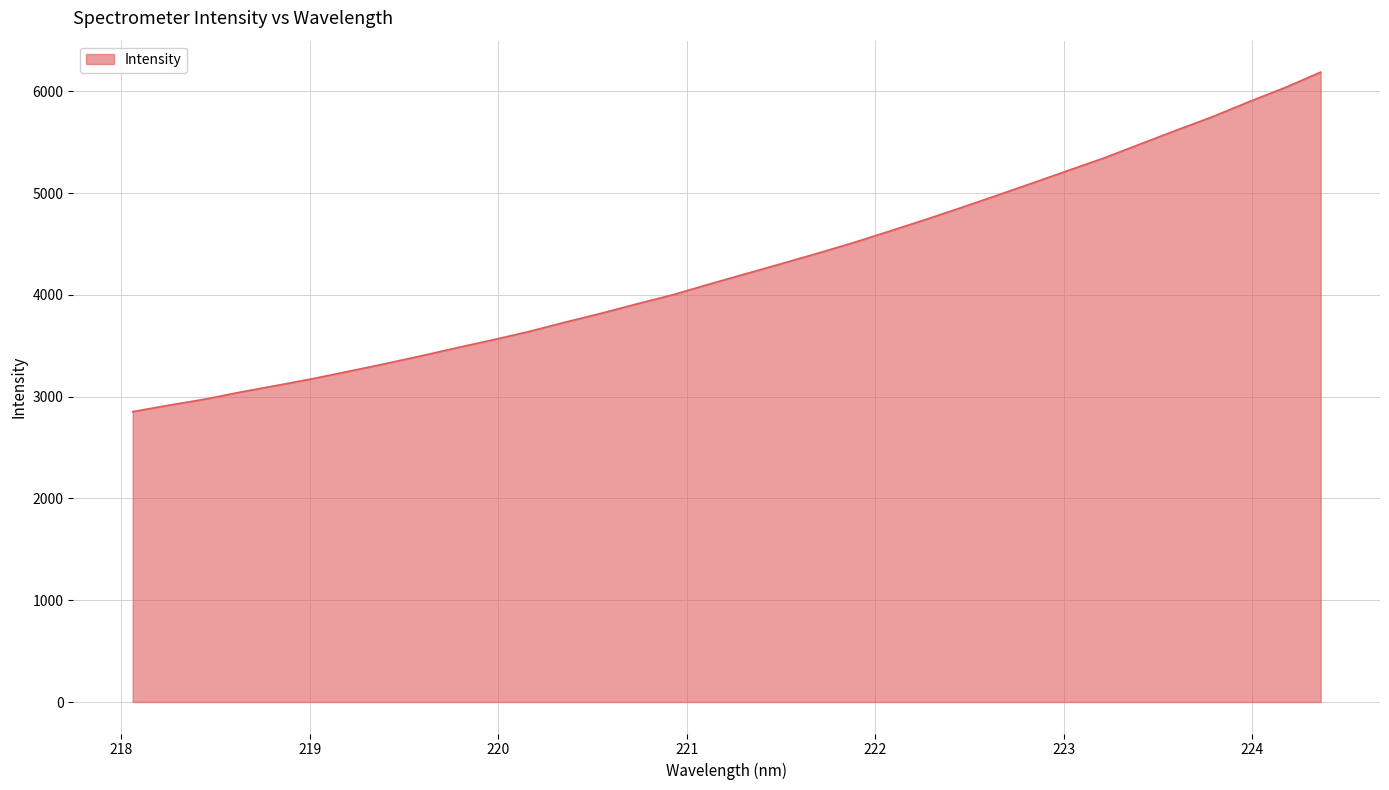

What is the greatest value displayed?

6188.8